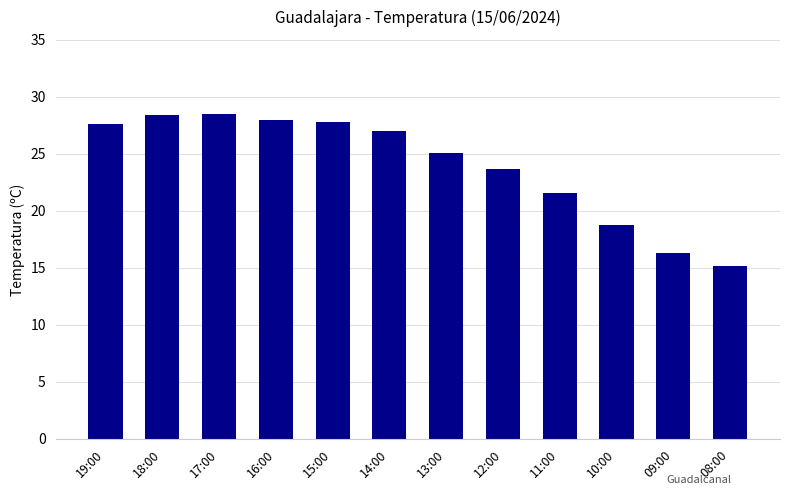

What is the ratio of the value at 17:00 to the value at 13:00?

1.1